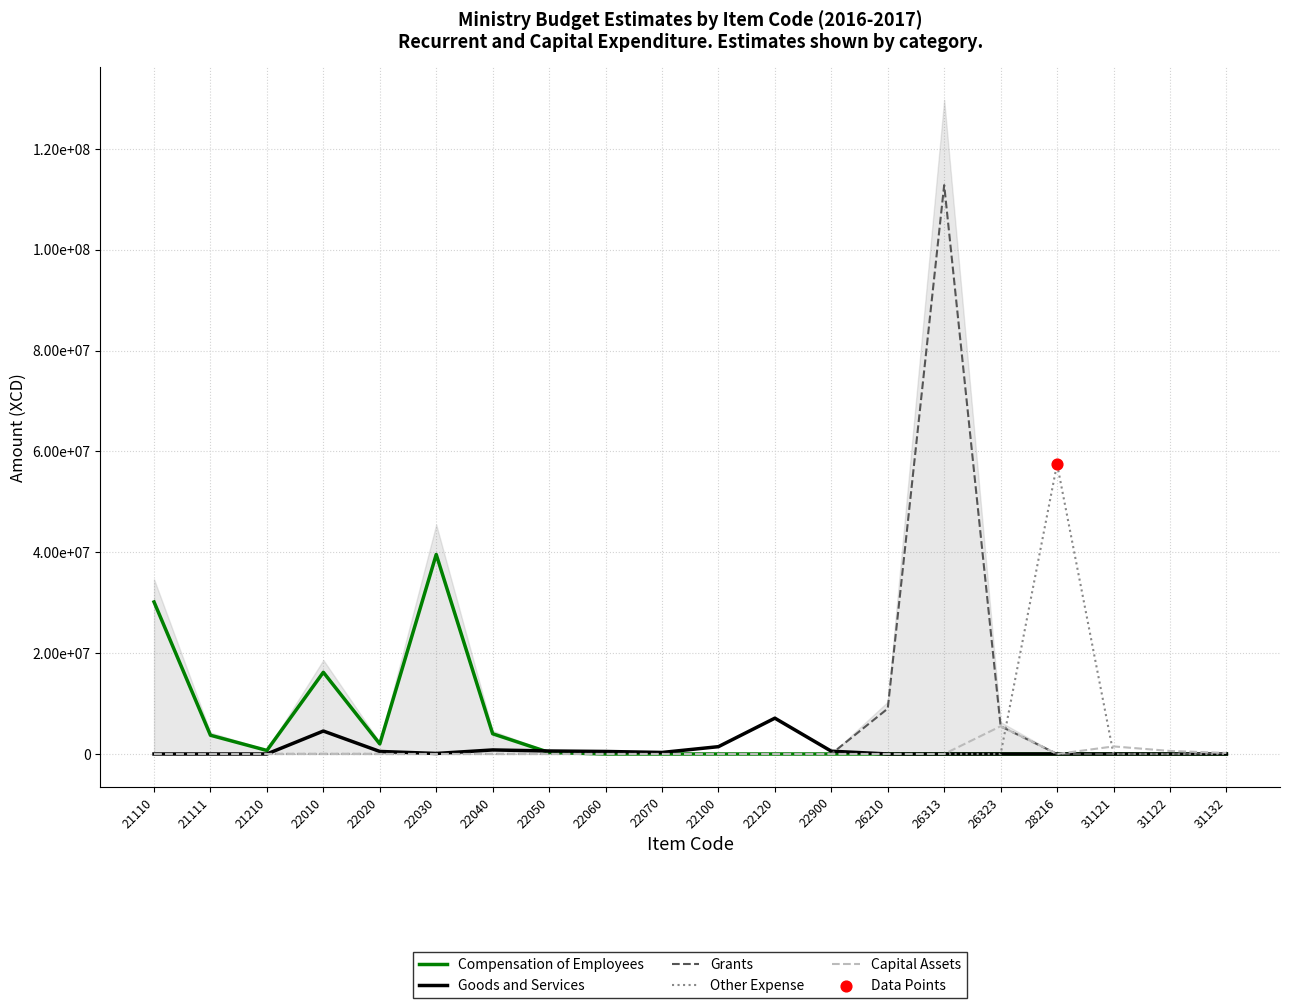

What are all the series names shown in the legend?

Compensation of Employees, Goods and Services, Grants, Other Expense, Capital Assets